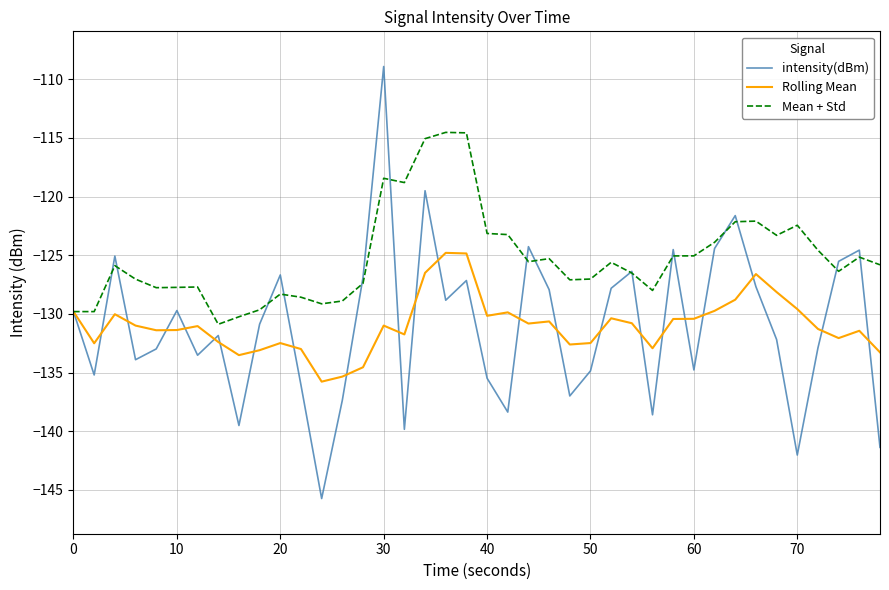

Which series has the largest total across all categories?

Mean + Std